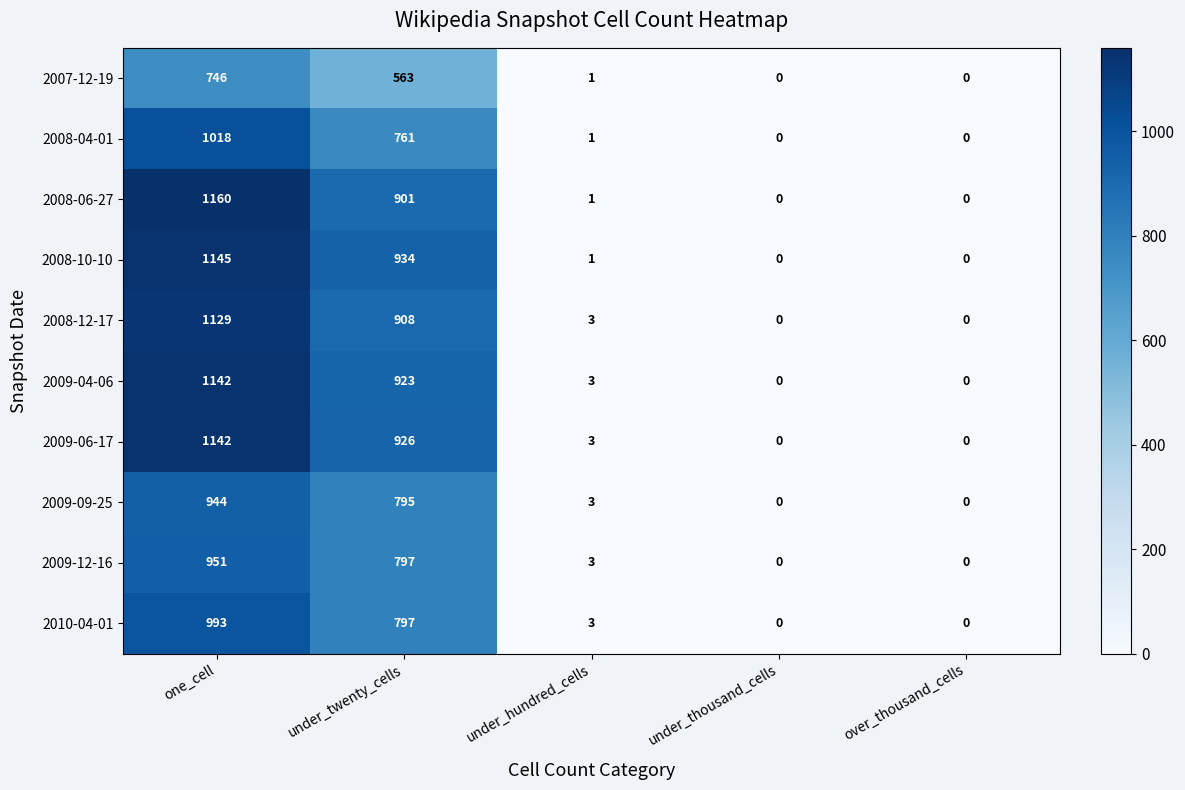

True or false: 2010-04-01 has a value of 0 at under_thousand_cells.

True